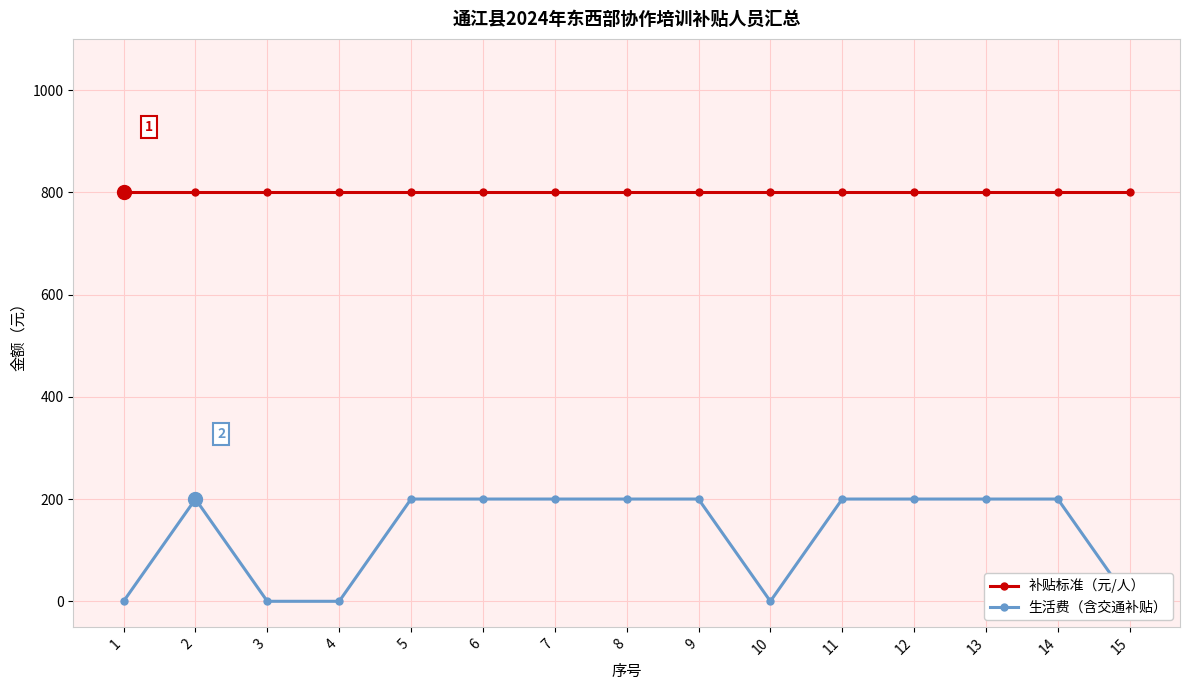

True or false: 补贴标准（元/人） and 生活费（含交通补贴） cross at least once.

False